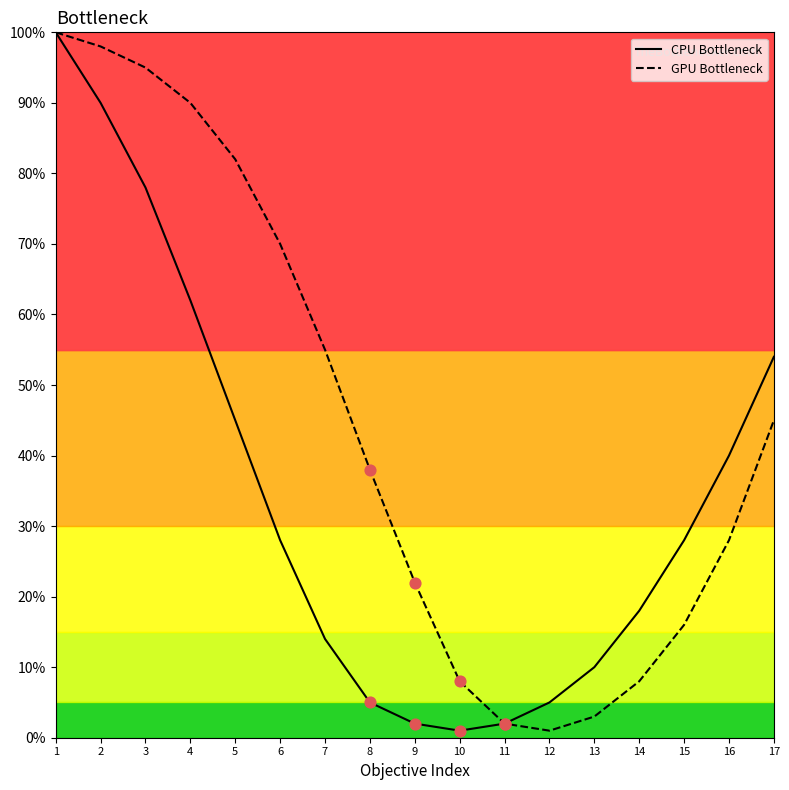

At how many categories does at least one series exceed 41?

8